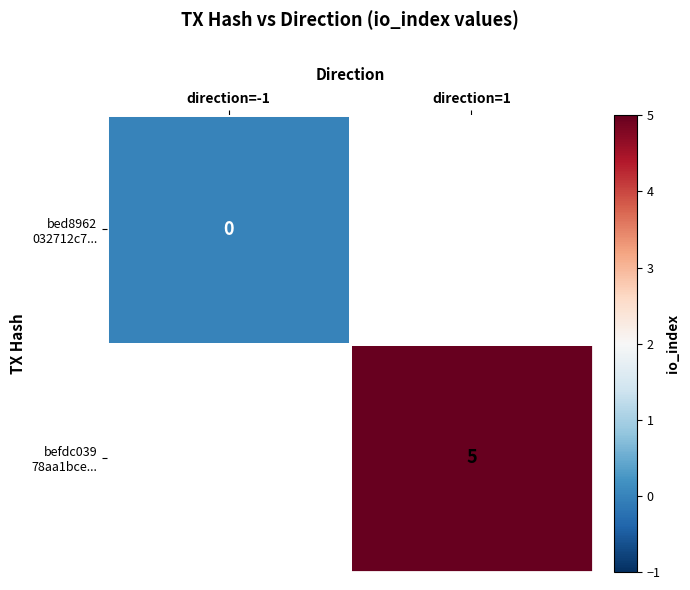

Which label corresponds to the smallest value in the chart?

direction=-1